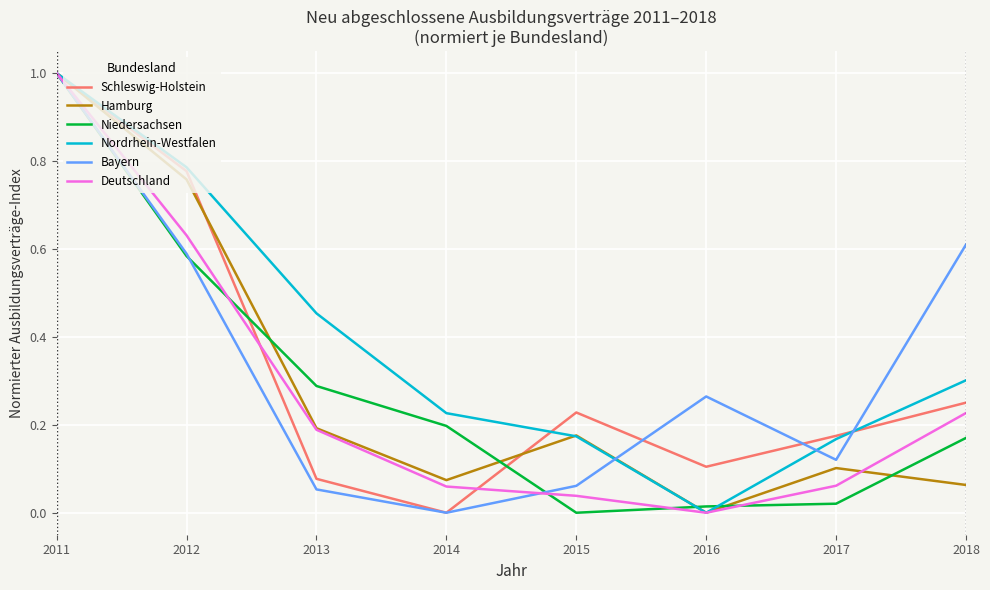

What is the total value across all series at 2015?

0.7